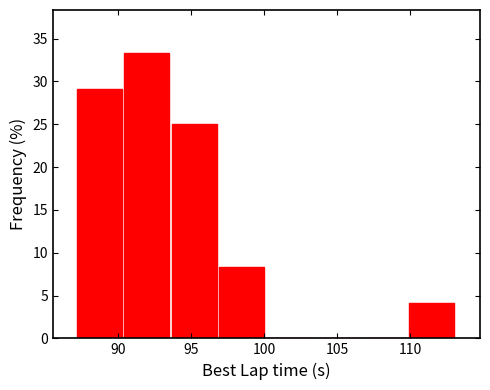

Reading left to right, transcribe this chart: for each bar, give the range it covers on the x-axis and its height. Neither the bar edges nor the heights are printed on the chart, so give them approximately, as read against the axes.

87.0 to 90.5: 29.0
90.5 to 93.5: 33.5
93.5 to 97.0: 25.0
97.0 to 100.0: 8.5
100.0 to 103.5: 0
103.5 to 106.5: 0
106.5 to 110.0: 0
110.0 to 113.0: 4.0